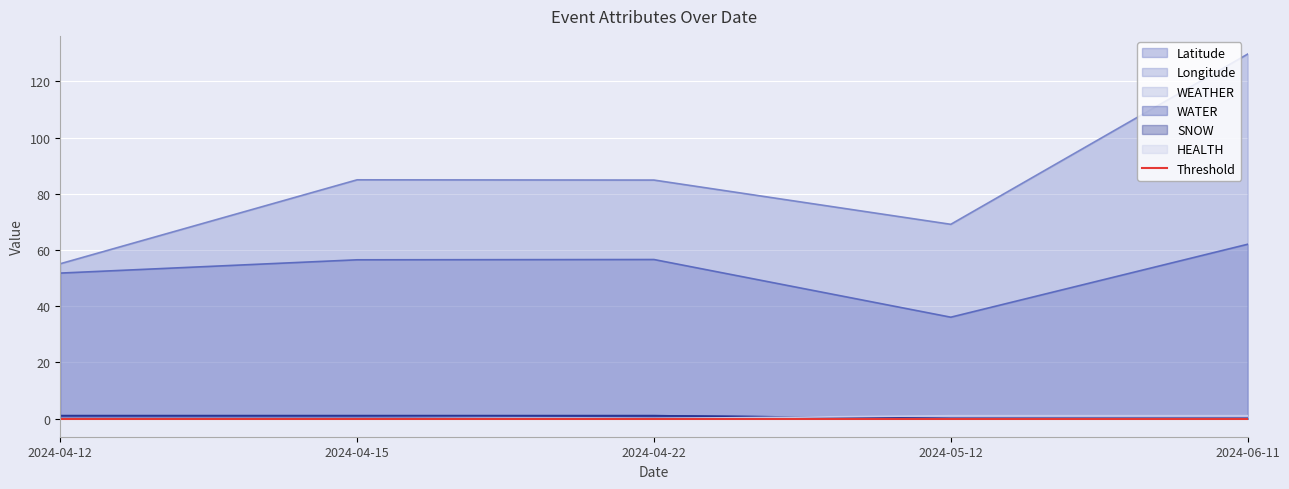

At 2024-04-12, list the series in order from smallest to largest.

HEALTH, WEATHER, WATER, SNOW, Latitude, Longitude